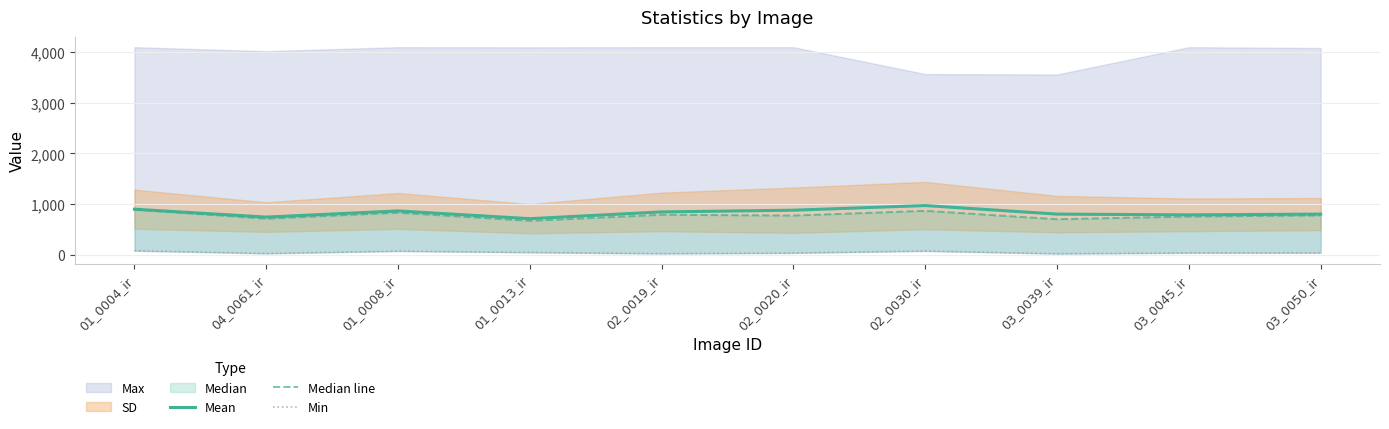

Is it true that Mean equals 901.5 at 01_0004_ir?

True